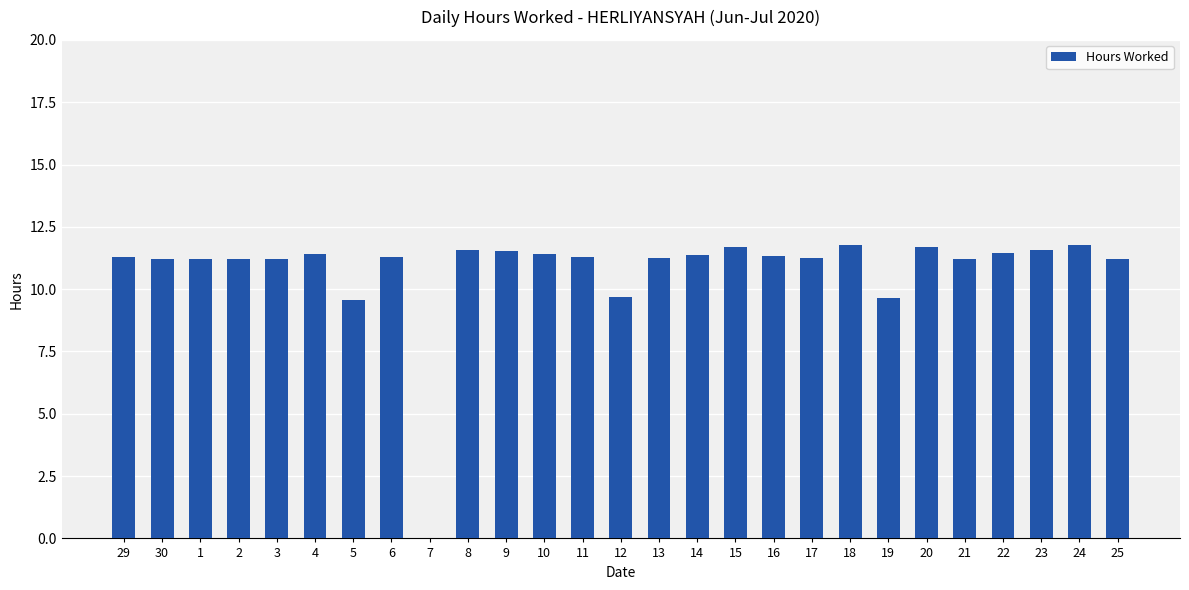

What is the change in value from 30 to 5?

-1.6